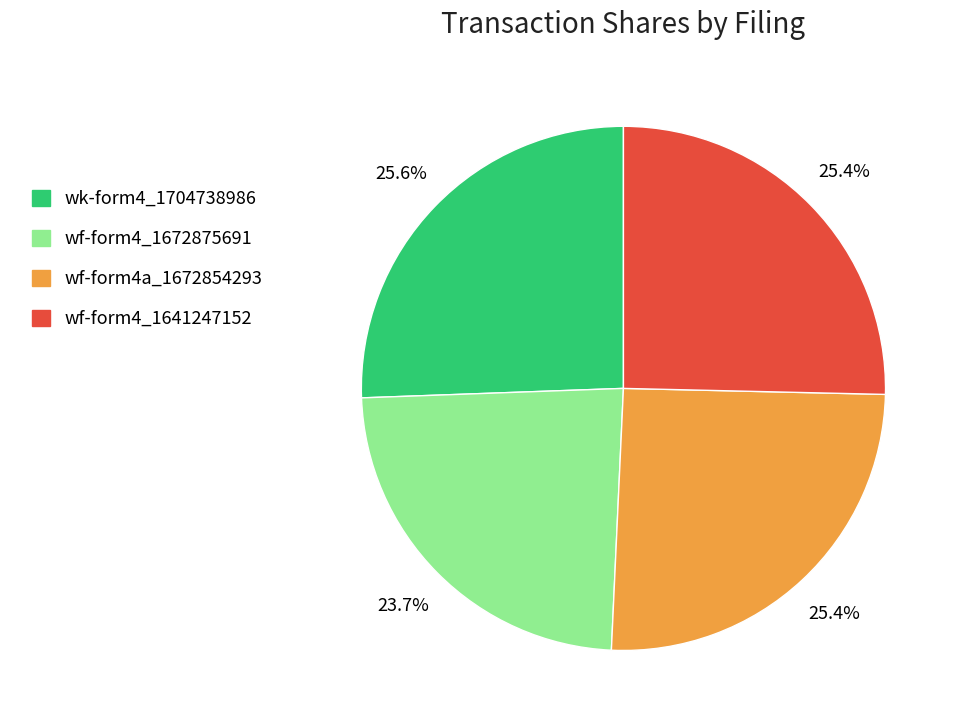

Is there a majority slice in this chart?

No